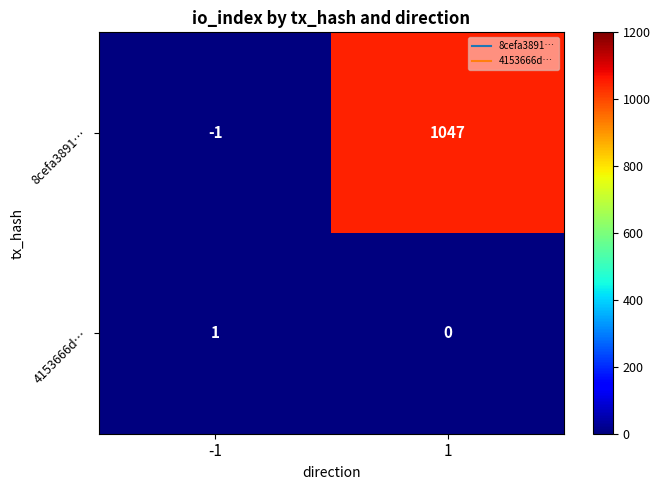

Which series has the largest range (max minus min)?

8cefa3891…